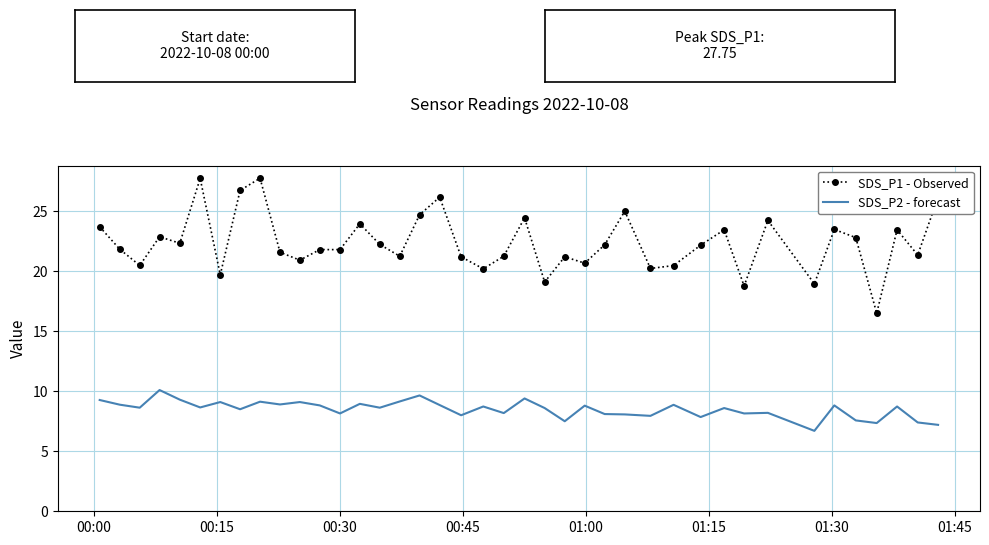

True or false: SDS_P1 - Observed and SDS_P2 - forecast cross at least once.

False